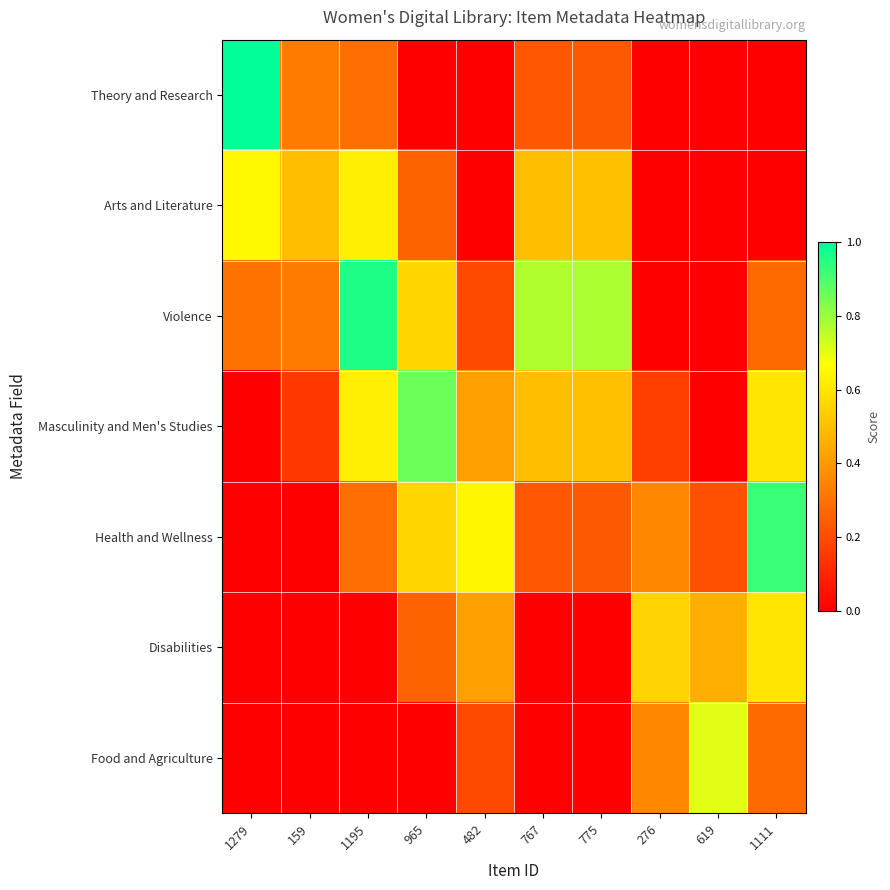

What is the maximum value shown in the chart?

1.0